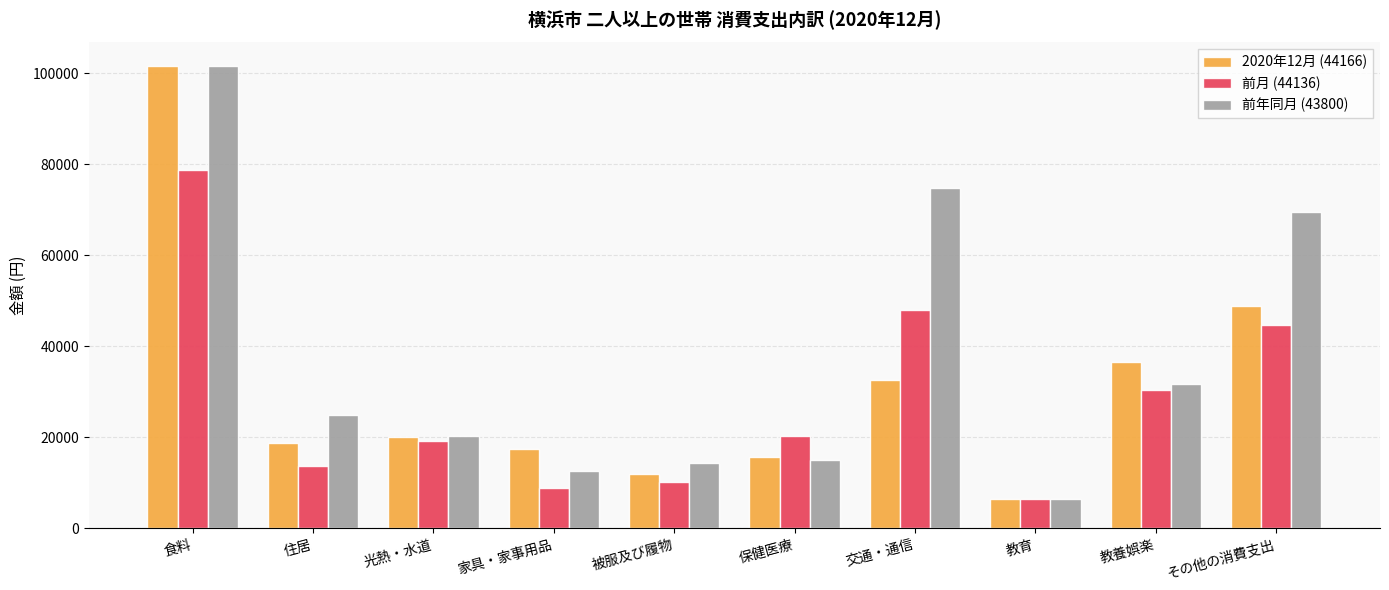

How many bars are there in each group?

3